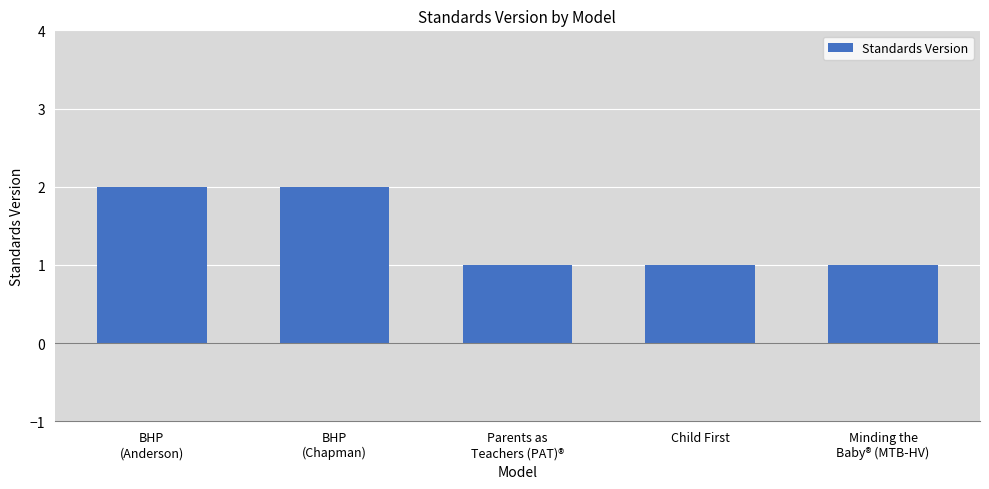

Is it true that the value at BHP
(Chapman) is 2?

True